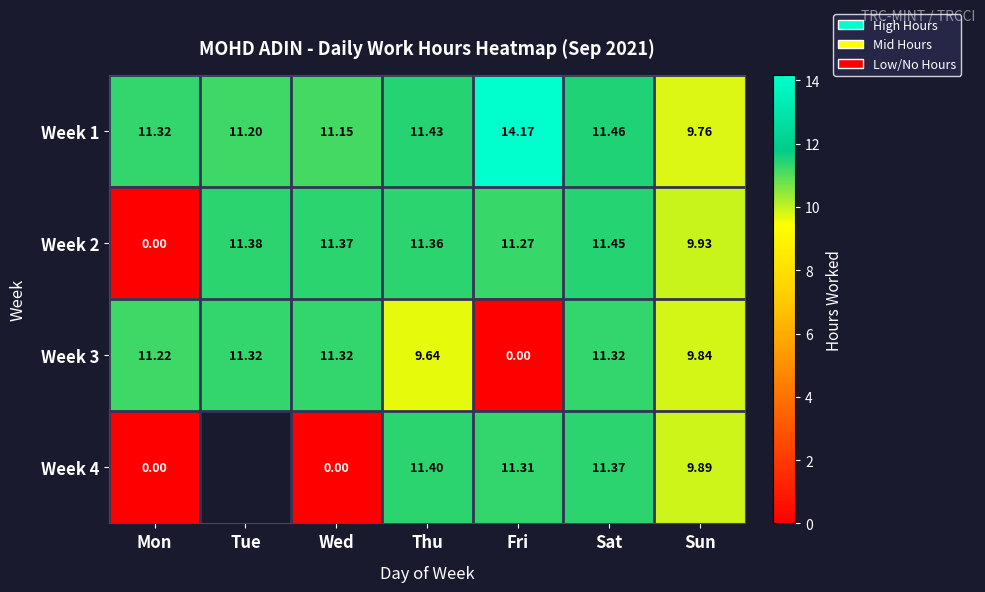

At how many categories does at least one series exceed 2?

7